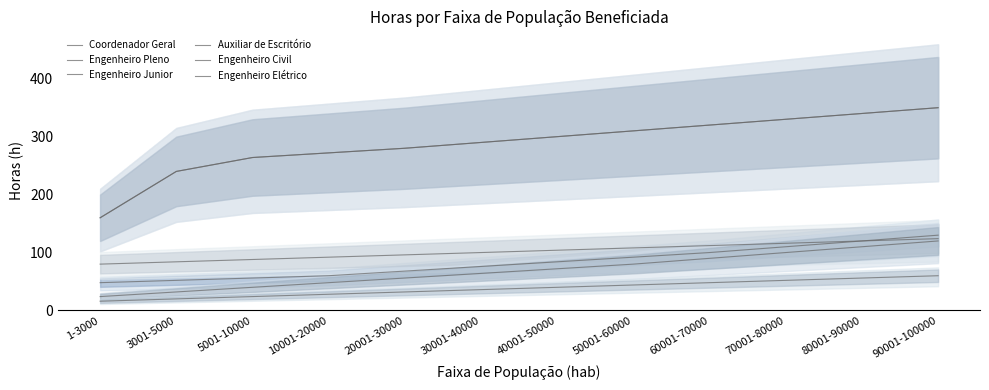

Between 5001-10000 and 40001-50000, which is larger?

40001-50000